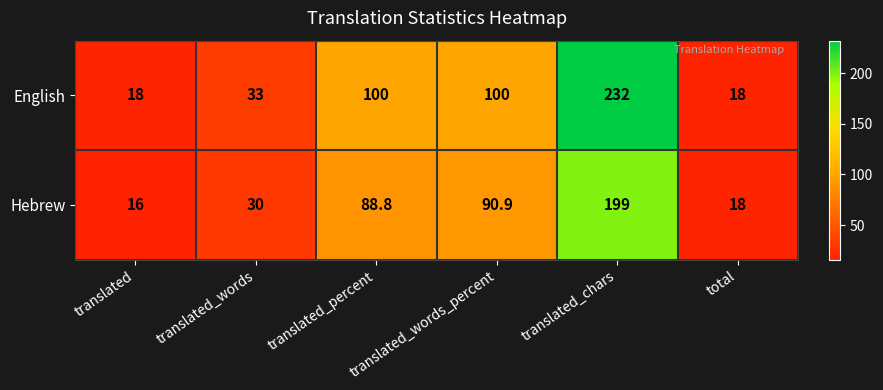

List the series in order of their overall mean, highest first.

English, Hebrew